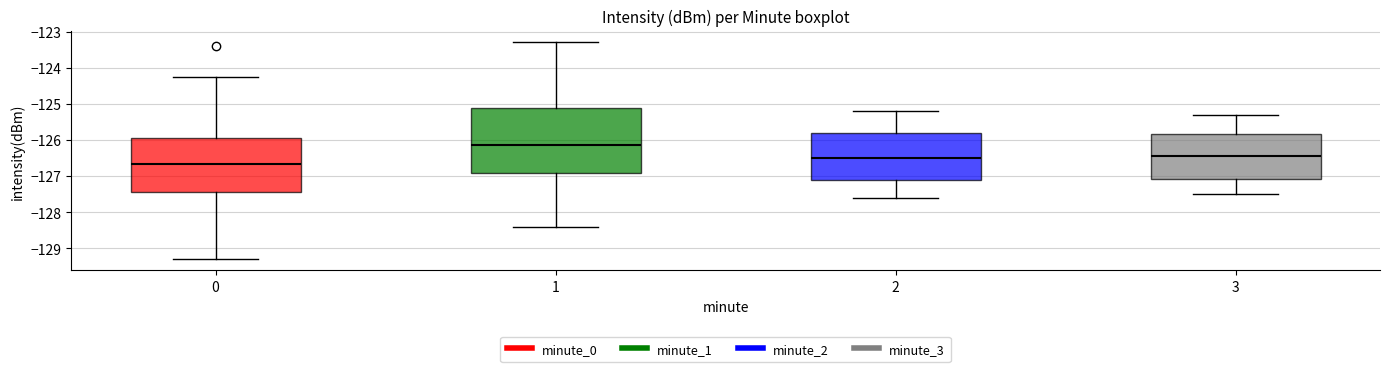

Comparing the boxes themselves (not the whiskers), which one is the tallest?

1